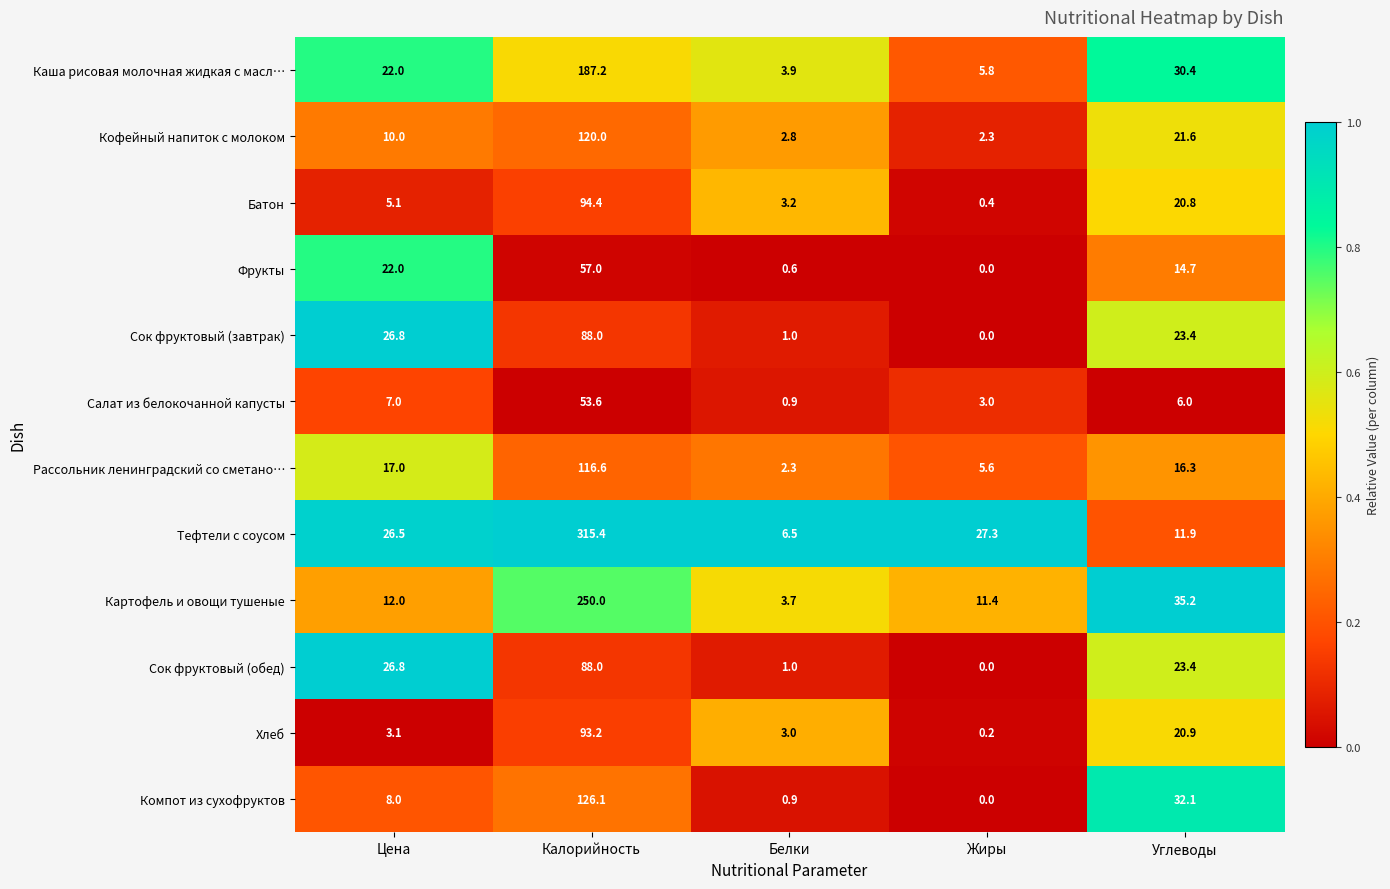

Rank the categories by Сок фруктовый (обед) value from lowest to highest.

Жиры, Белки, Углеводы, Цена, Калорийность